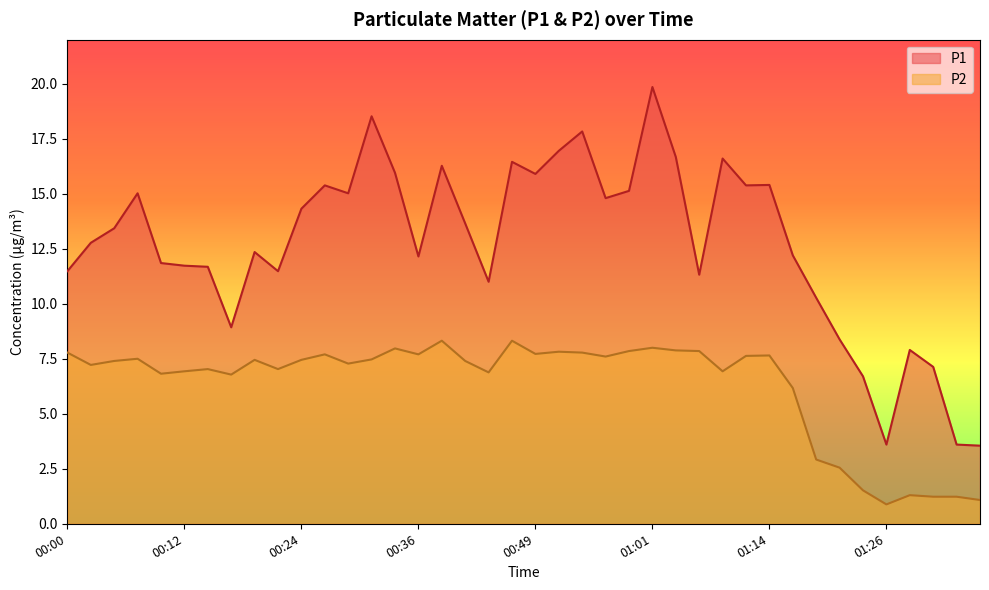

In P2, how many points are lower than both neighbors (excluding endpoints)?

11